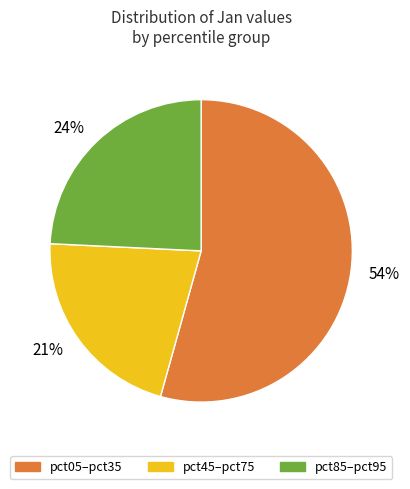

Rank the categories by value from highest to lowest.

54%, 24%, 21%